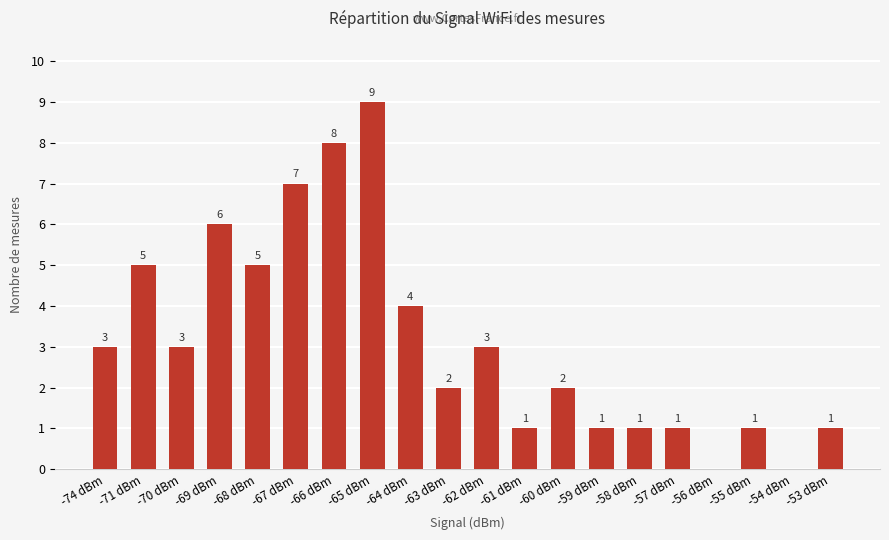

Reading left to right, what are all the values shown in this chart?

-74 dBm=3	-71 dBm=5	-70 dBm=3	-69 dBm=6	-68 dBm=5	-67 dBm=7	-66 dBm=8	-65 dBm=9	-64 dBm=4	-63 dBm=2	-62 dBm=3	-61 dBm=1	-60 dBm=2	-59 dBm=1	-58 dBm=1	-57 dBm=1	-56 dBm=0	-55 dBm=1	-54 dBm=0	-53 dBm=1